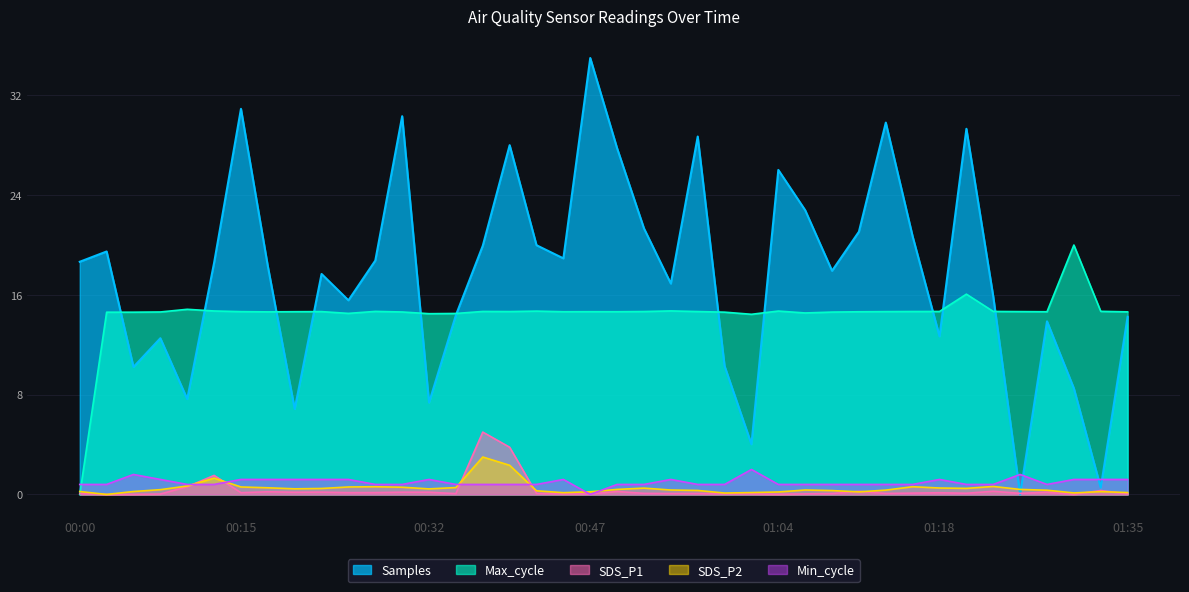

What is the label of the 40th point from the left?

01:35